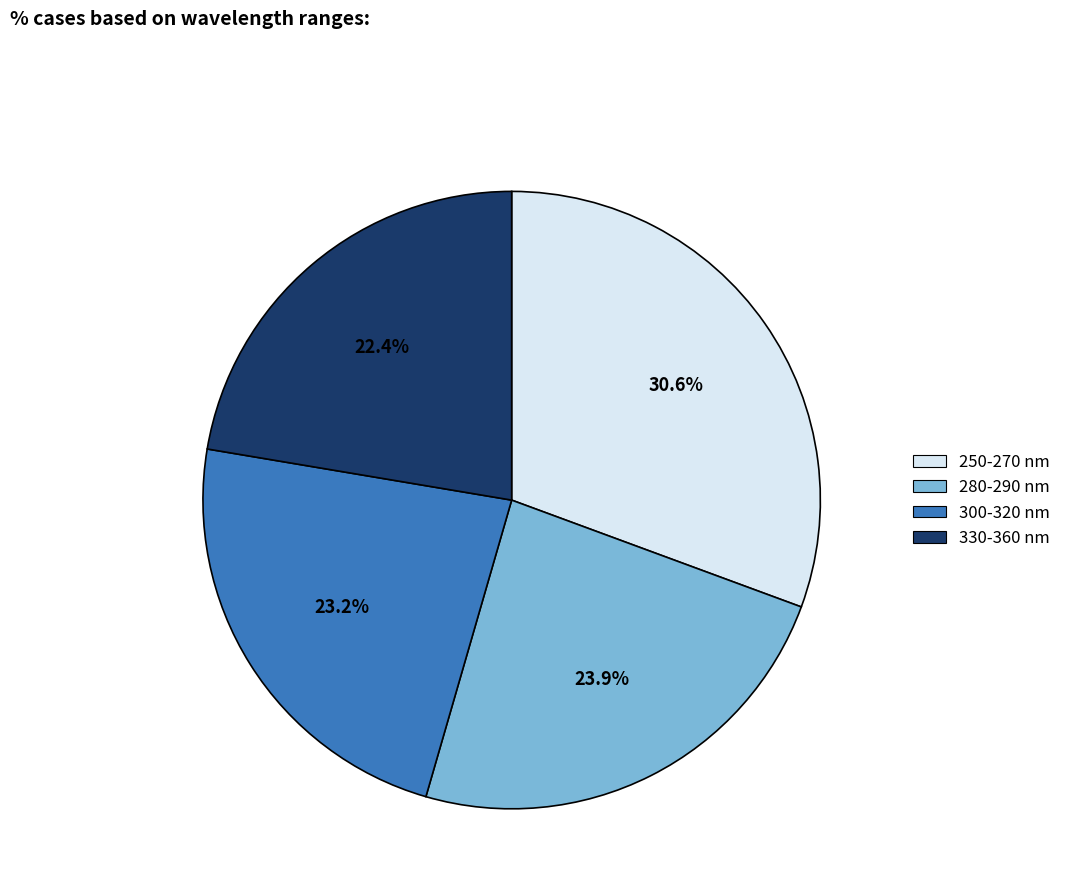

Is there a majority slice in this chart?

No